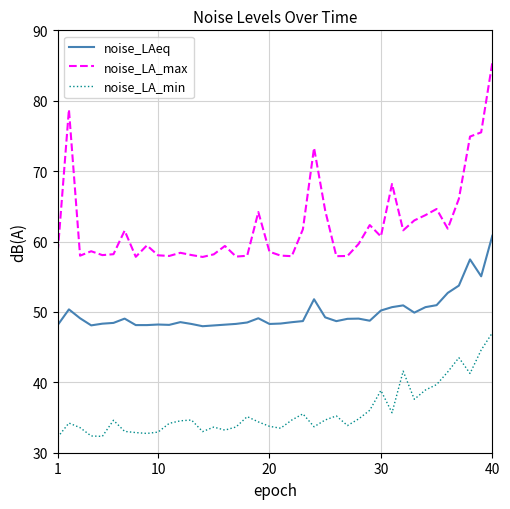

Which series has the largest total across all categories?

noise_LA_max